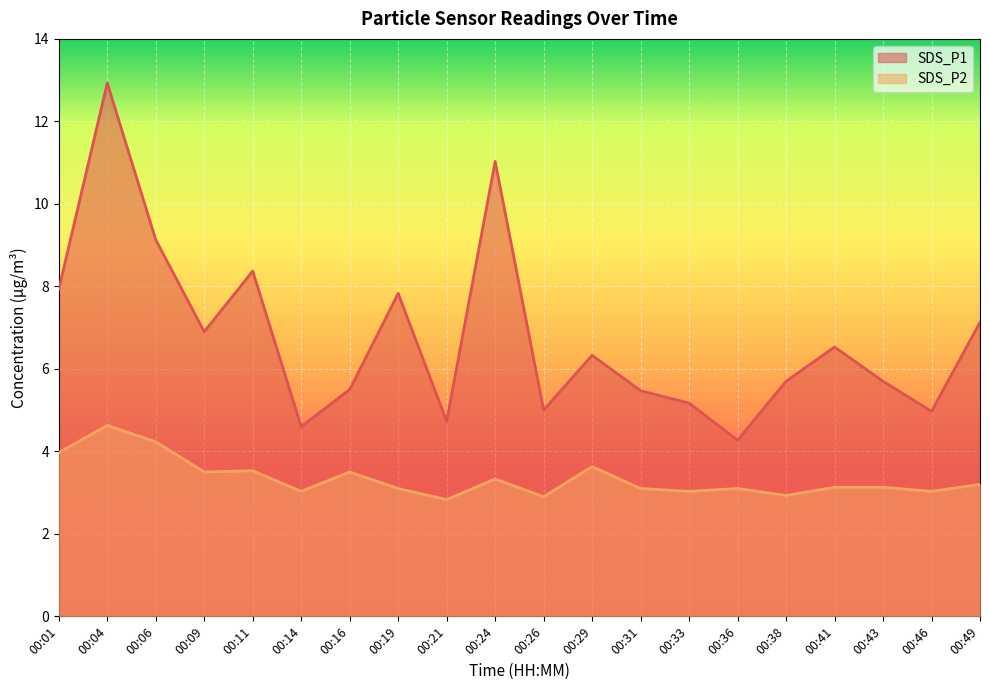

At which label is SDS_P2 closest to 3?

00:14